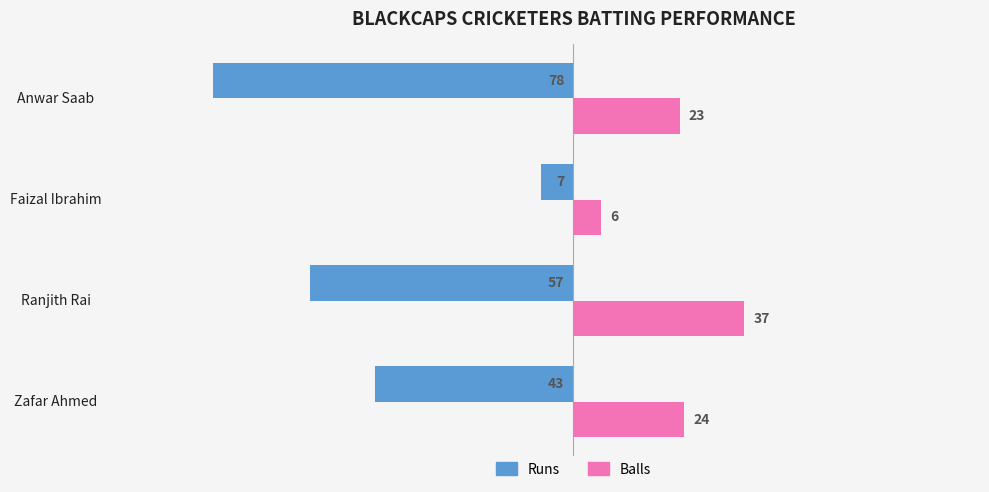

What value does the Balls series have at Anwar Saab, to the nearest 10?

20